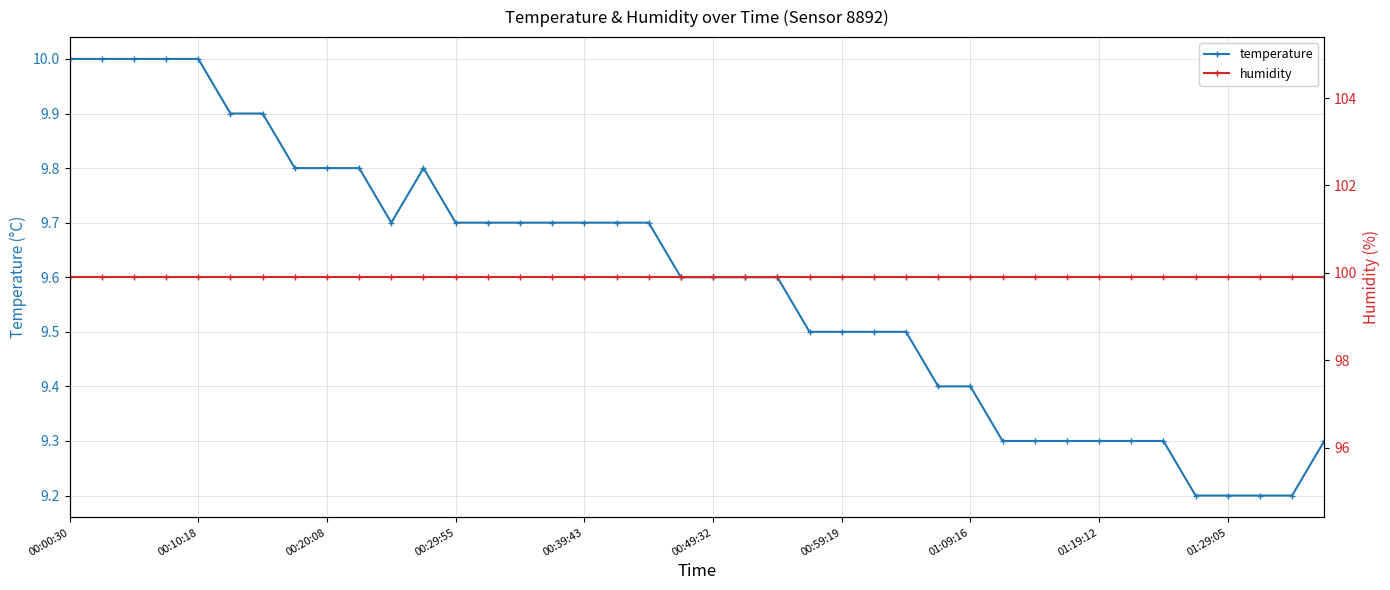

What is the maximum value for temperature?

10.0